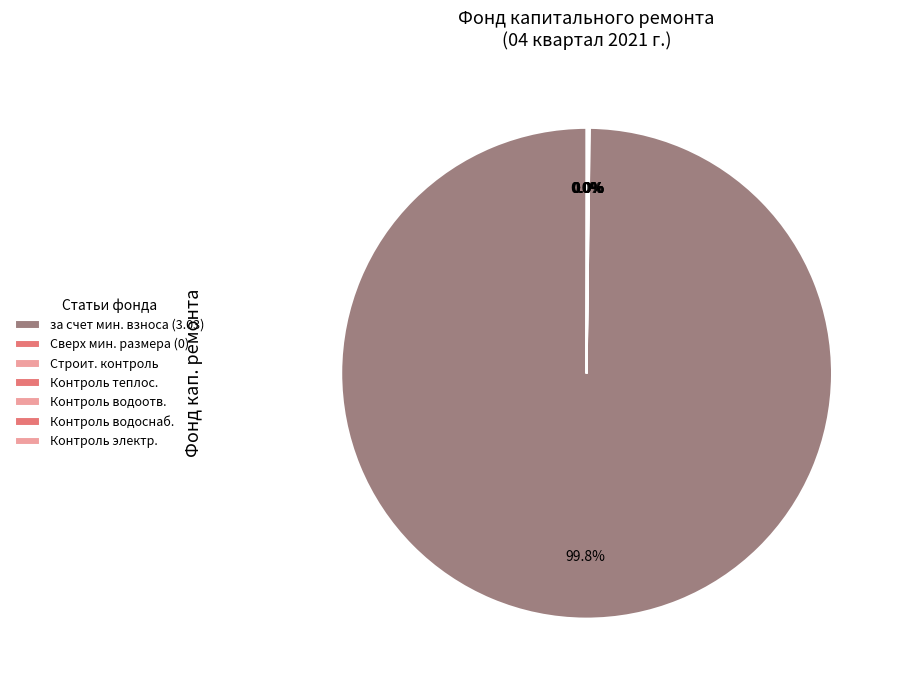

To the nearest percent, what is the average slice percentage?

14%